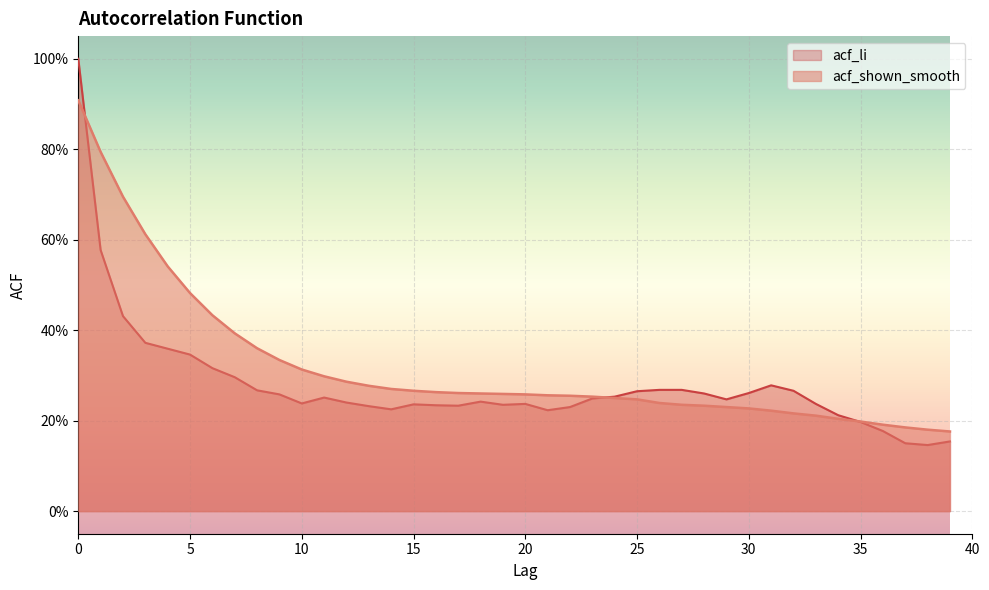

Does the chart display data point markers on the line(s)?

No